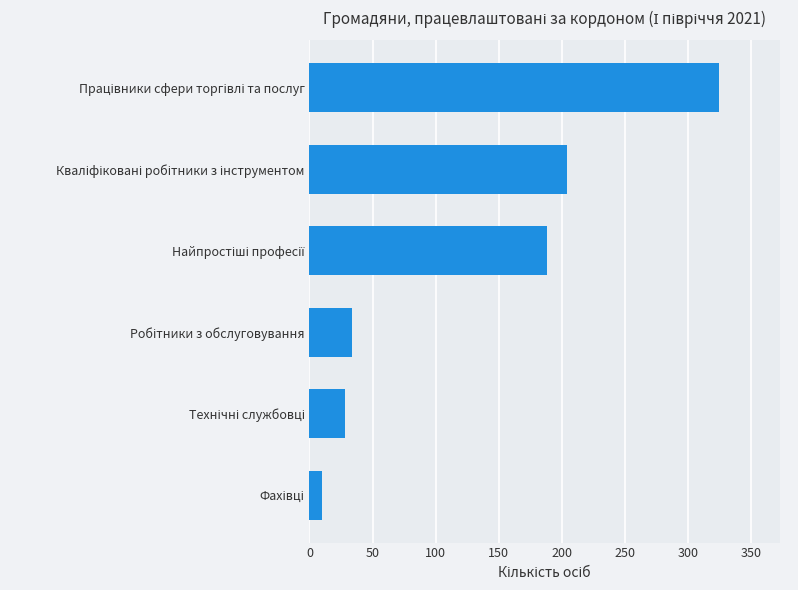

What is the greatest value displayed?

324